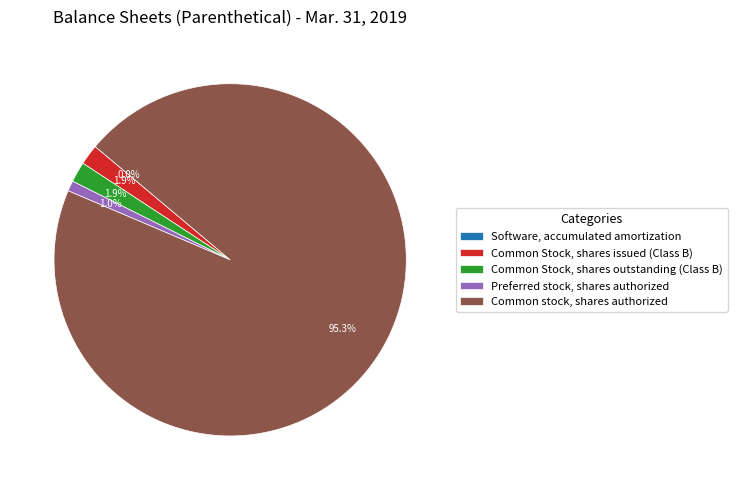

What percentage is the Preferred stock, shares authorized slice, to the nearest percent?

1%